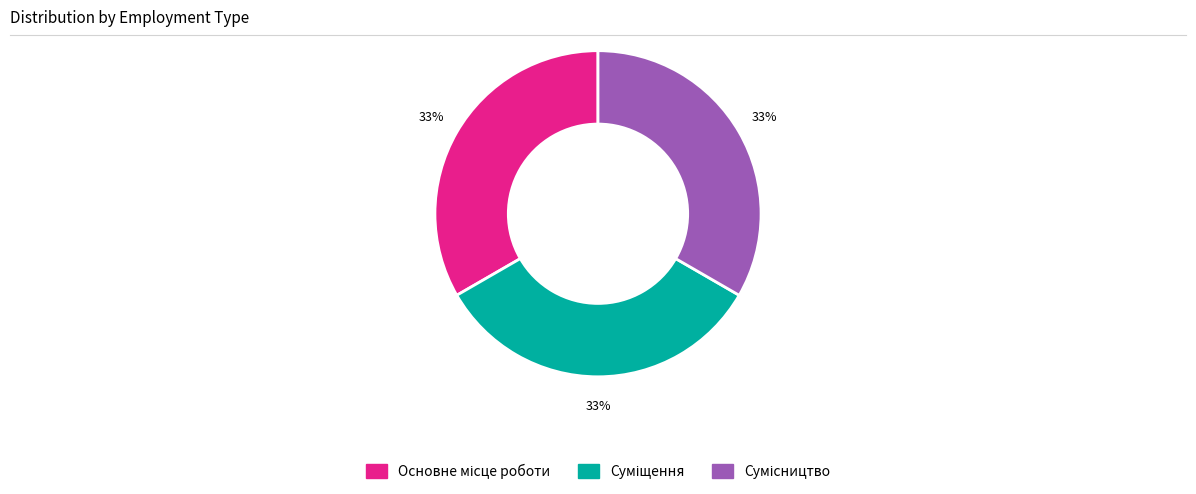

Is there a majority slice in this chart?

No